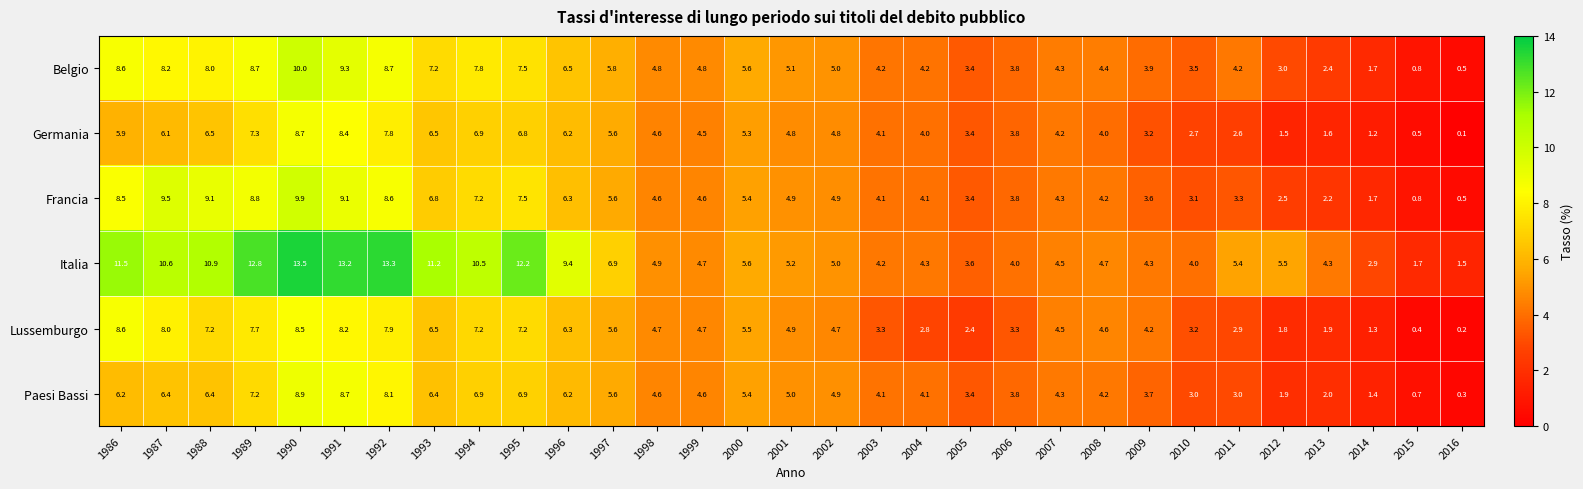

At which label is Lussemburgo closest to 4?

2009